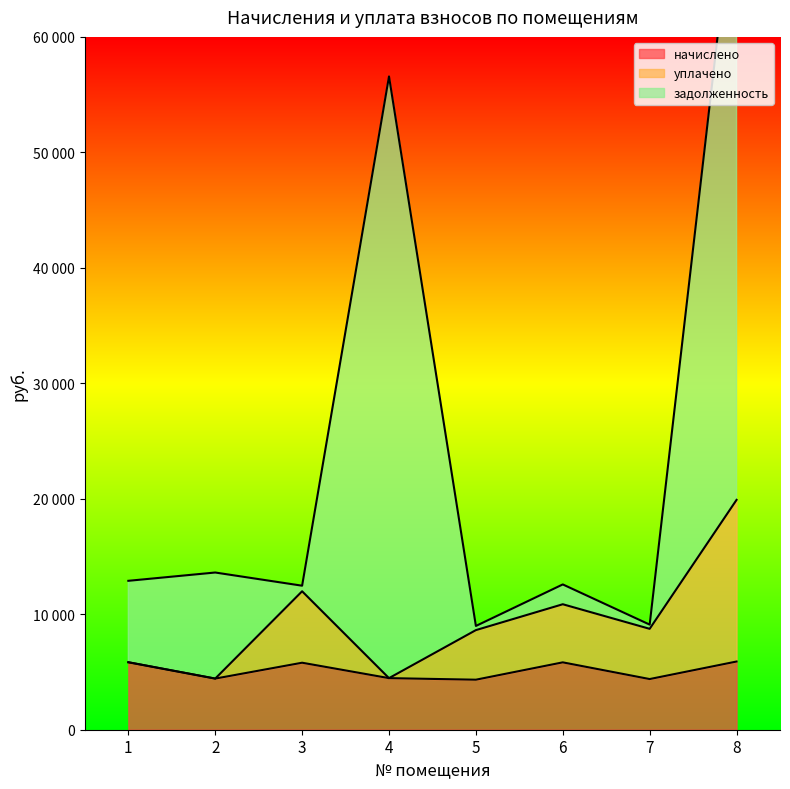

What are all the series names shown in the legend?

начислено, уплачено, задолженность